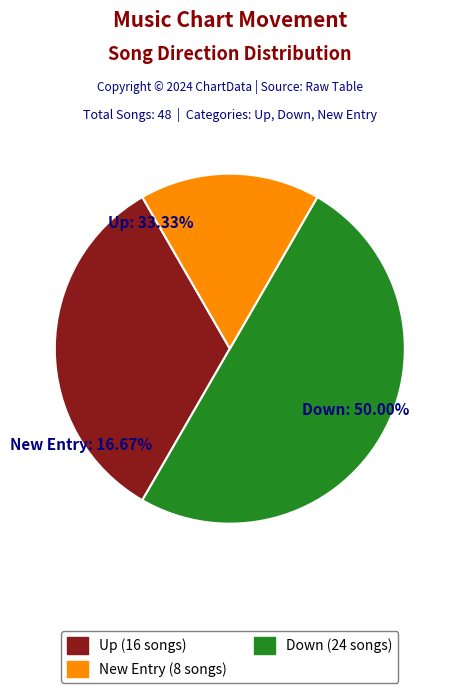

What percentage do - and up together represent?

50.0%